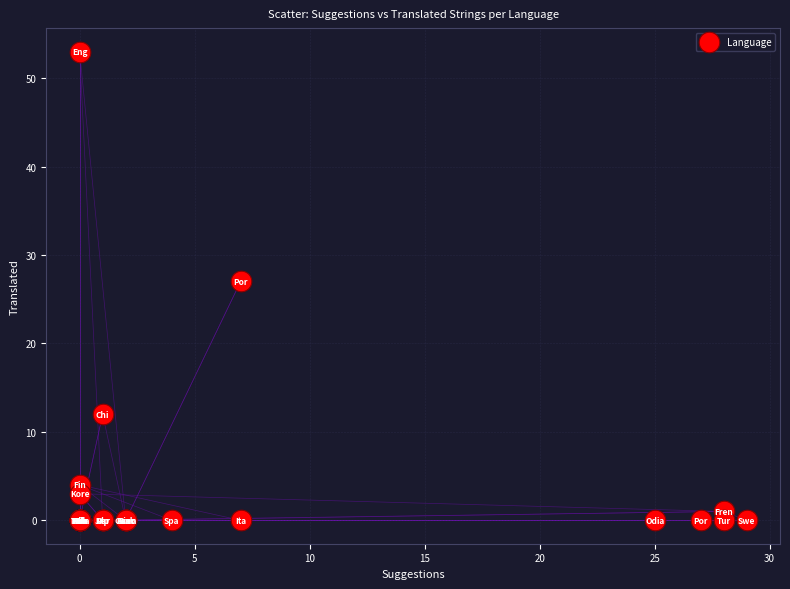

What Y value in the scatter plot is closest to 26?

27